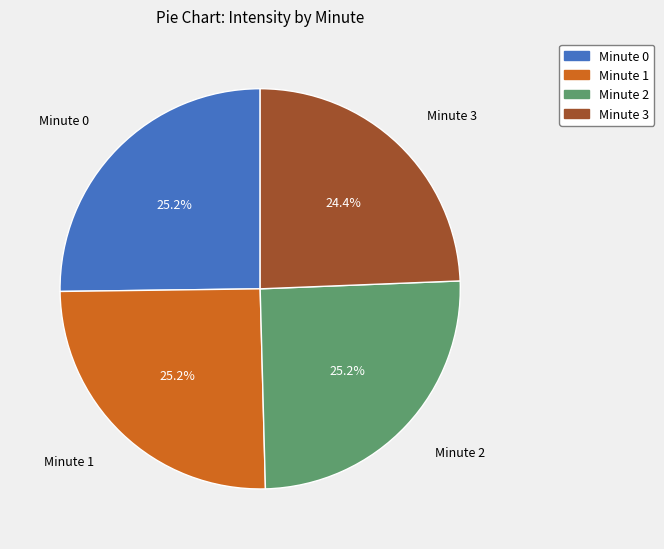

Which has a higher value, Minute 3 or Minute 1?

Minute 1